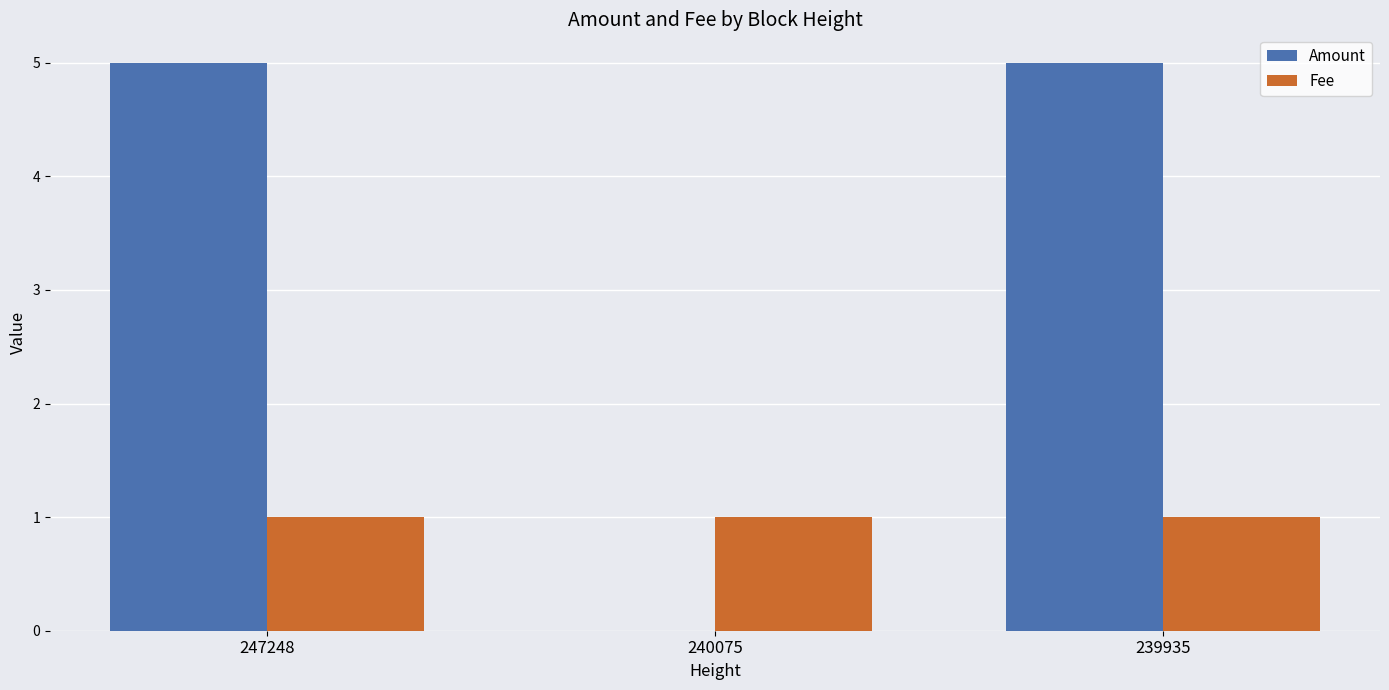

What is the sum of the Fee values at 240075 and 247248?

2